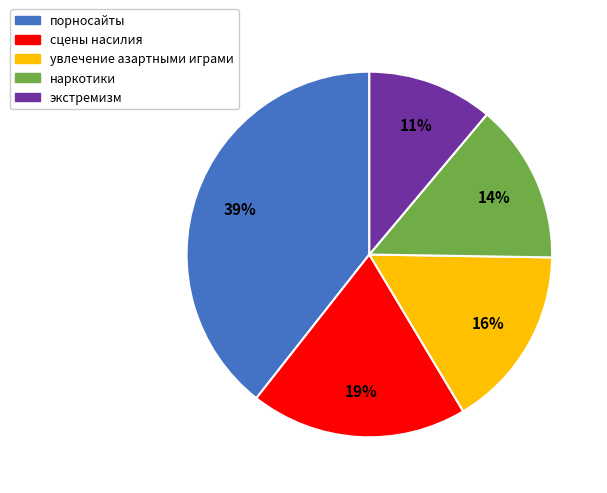

What is the largest slice in the pie chart?

порносайты